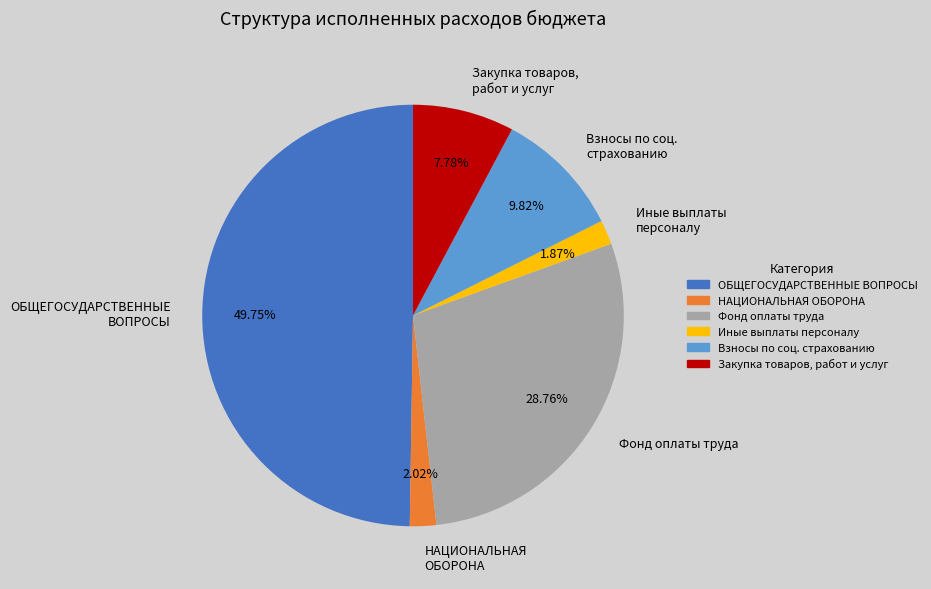

To the nearest percent, what is the difference between the largest and smallest slice percentages?

48%